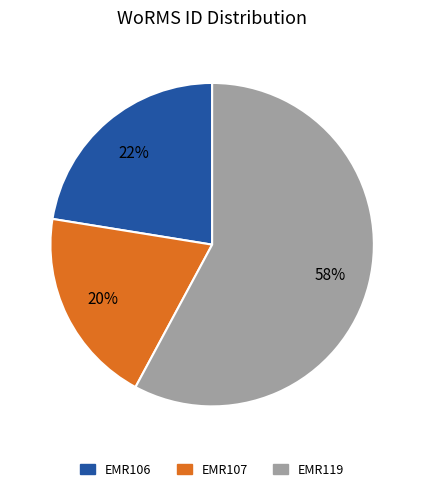

Rank the categories by value from highest to lowest.

EMR119, EMR106, EMR107